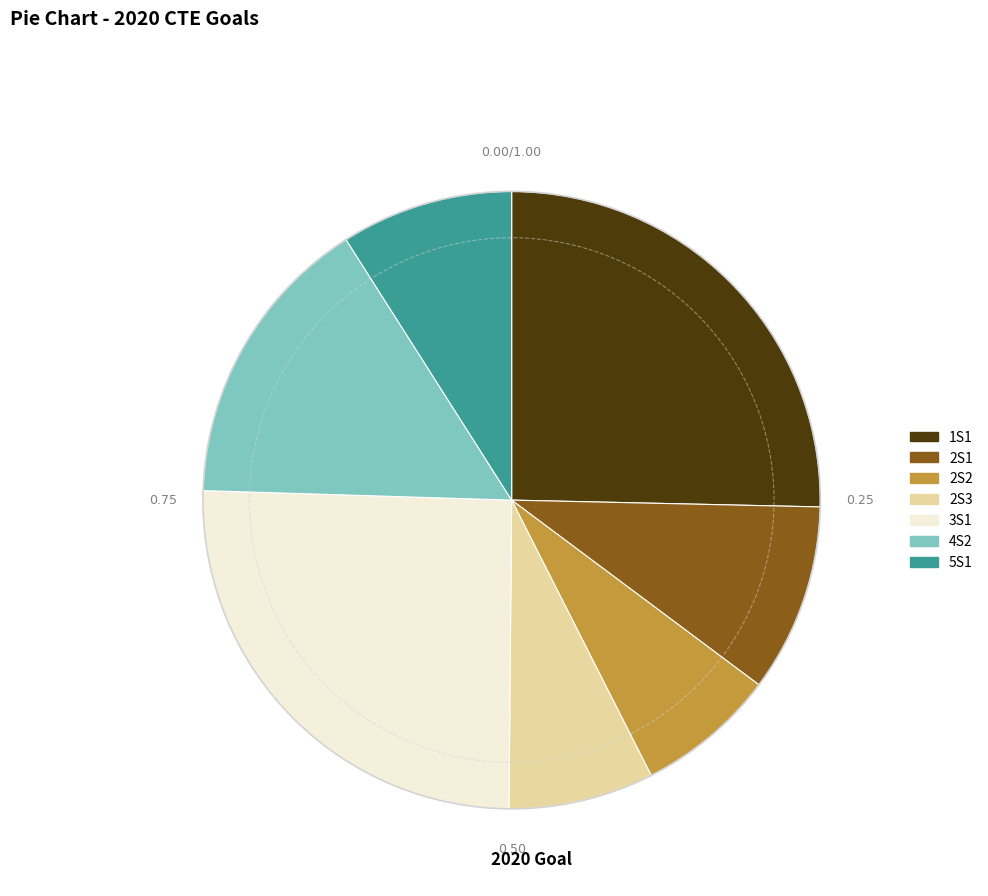

True or false: 2S1 accounts for 10% of the total.

True